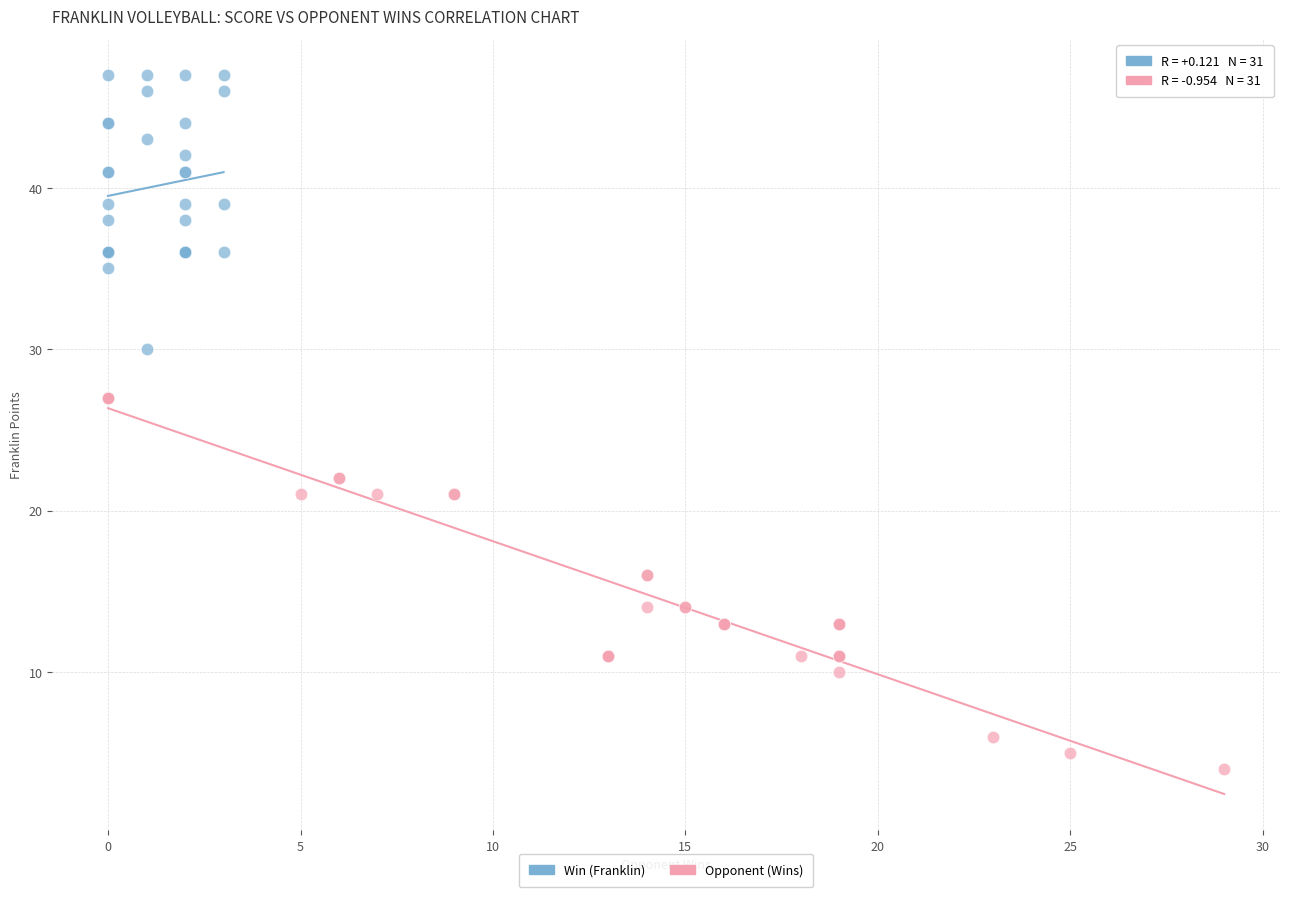

Which series has the largest Y range (max minus min)?

Opponent (Wins)